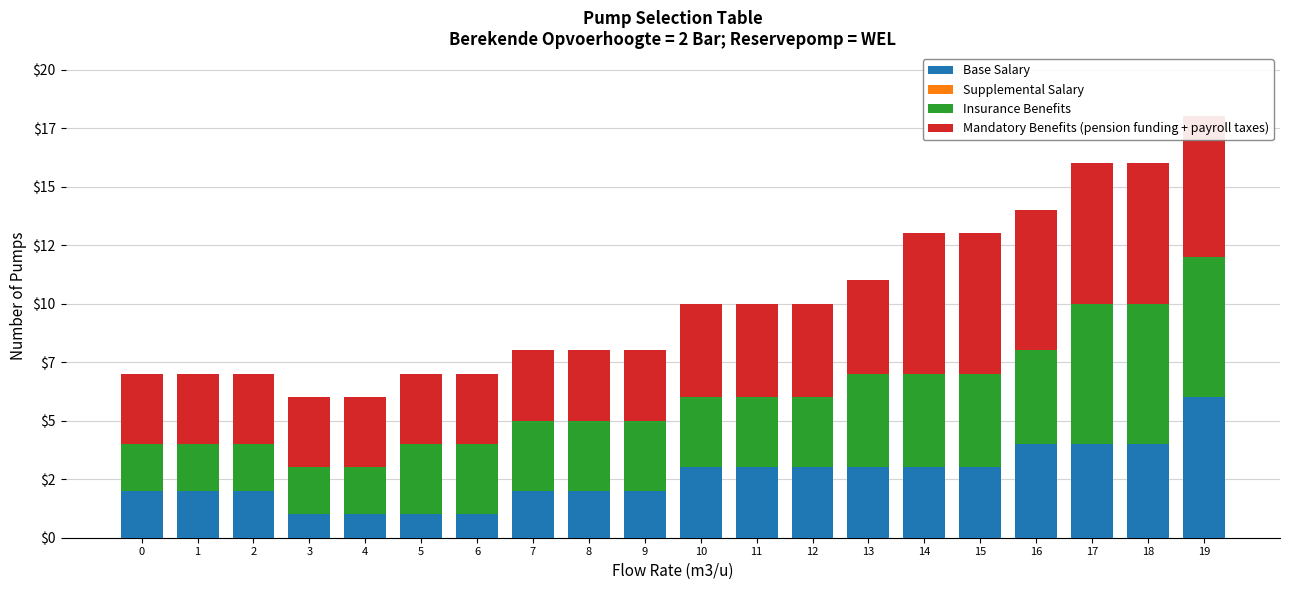

The Base Salary series shows 4 at 17. True or false?

True